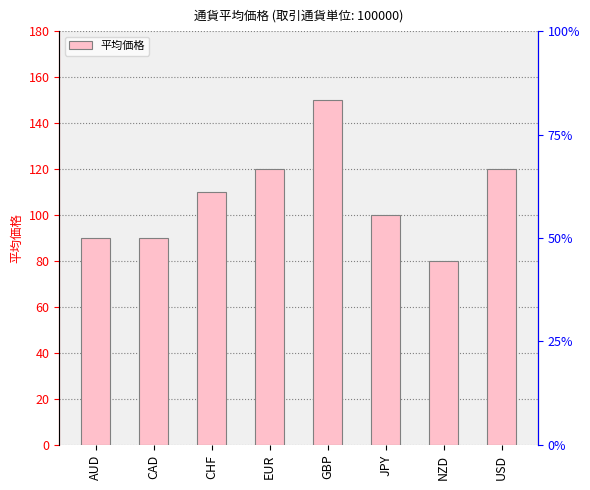

Rank the categories by value from lowest to highest.

NZD, AUD, CAD, JPY, CHF, EUR, USD, GBP